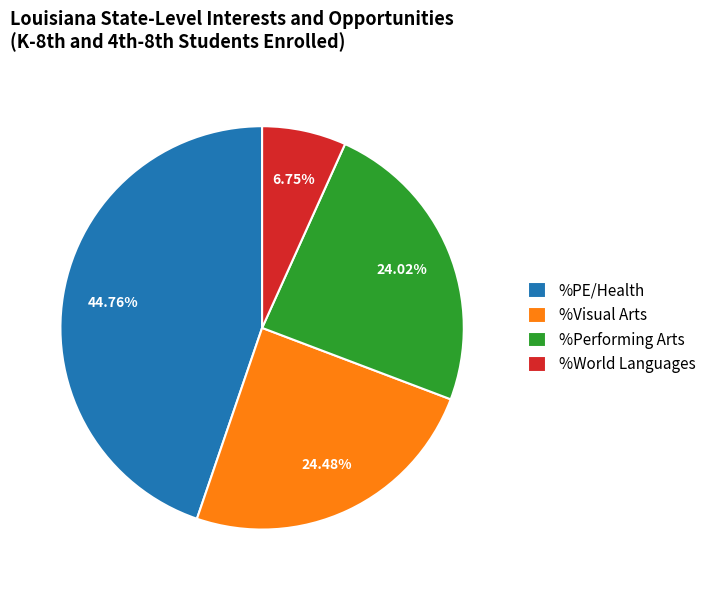

How many slices are in this pie chart?

4